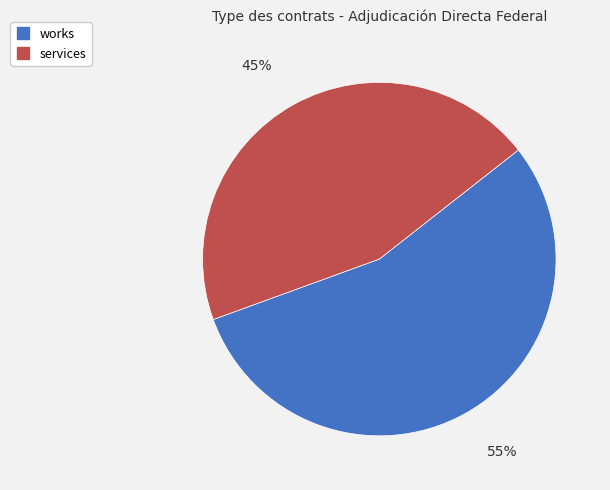

Is it true that services is 45% of the pie?

True